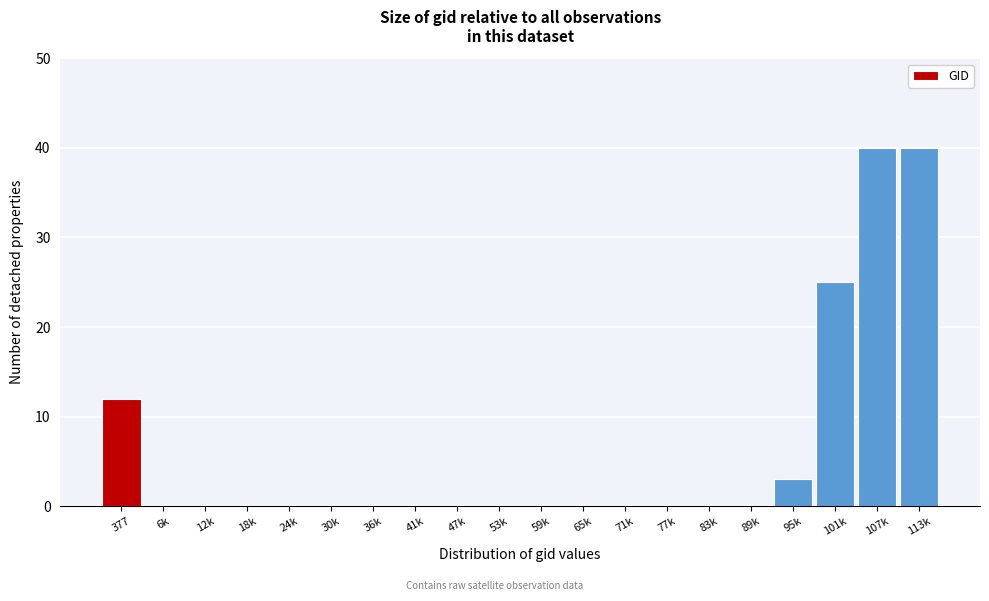

Reading left to right, extract all data points from this chart.

377=12	6k=0	12k=0	18k=0	24k=0	30k=0	36k=0	41k=0	47k=0	53k=0	59k=0	65k=0	71k=0	77k=0	83k=0	89k=0	95k=3	101k=25	107k=40	113k=40